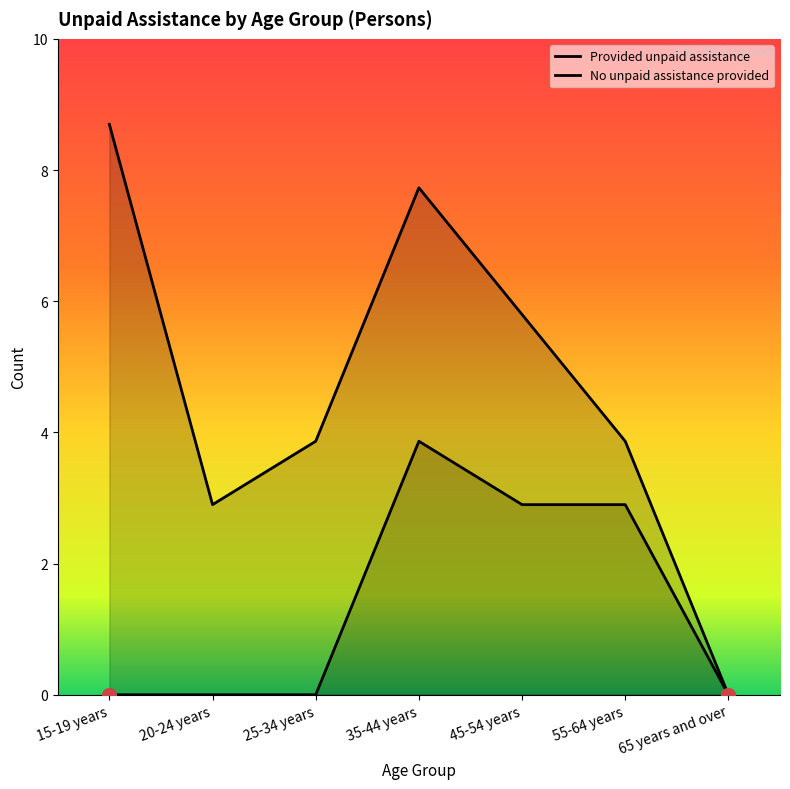

Reading left to right, list all the values displayed in this chart.

Provided unpaid assistance: 15-19 years=0	20-24 years=0	25-34 years=0	35-44 years=4	45-54 years=3	55-64 years=3	65 years and over=0
No unpaid assistance provided: 15-19 years=9	20-24 years=3	25-34 years=4	35-44 years=8	45-54 years=6	55-64 years=4	65 years and over=0